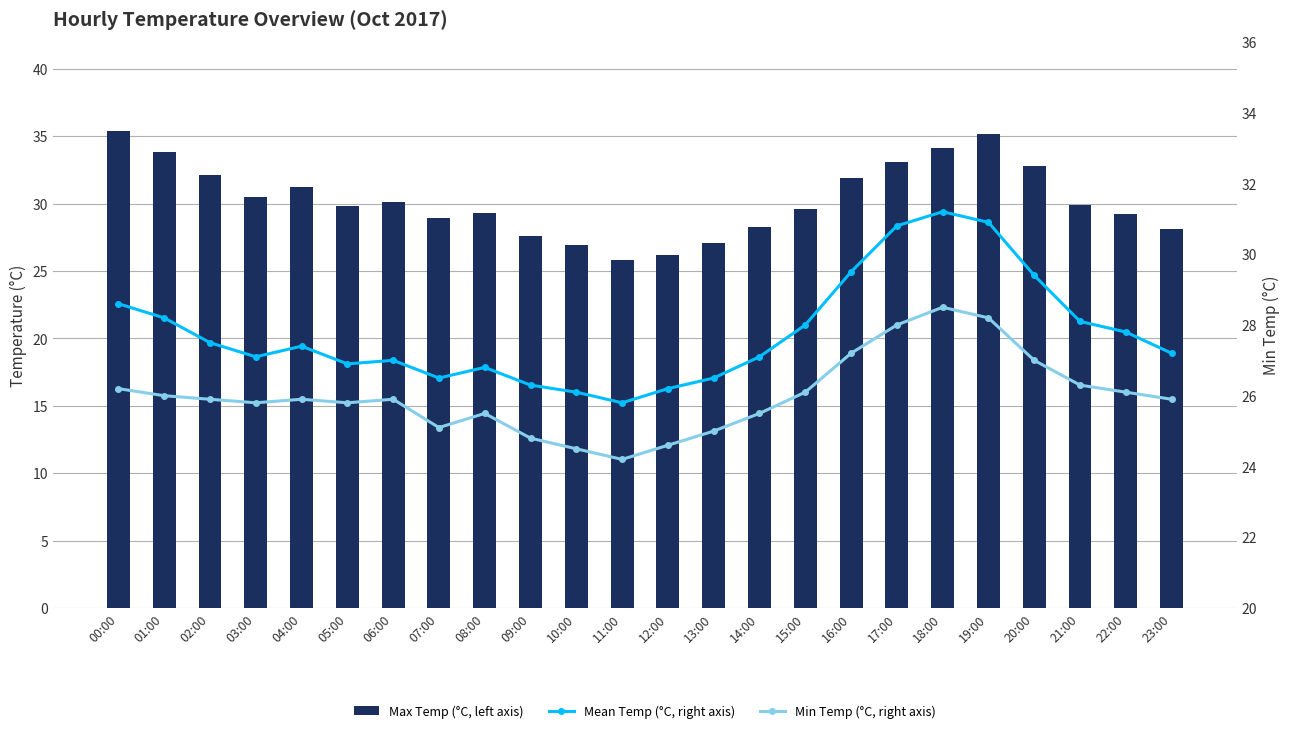

Reading left to right, list all the values displayed in this chart.

Max Temp (°C, left axis): 00:00=35.4	01:00=33.8	02:00=32.1	03:00=30.5	04:00=31.2	05:00=29.8	06:00=30.1	07:00=28.9	08:00=29.3	09:00=27.6	10:00=26.9	11:00=25.8	12:00=26.2	13:00=27.1	14:00=28.3	15:00=29.6	16:00=31.9	17:00=33.1	18:00=34.1	19:00=35.2	20:00=32.8	21:00=29.9	22:00=29.2	23:00=28.1
Mean Temp (°C, right axis): 00:00=28.6	01:00=28.2	02:00=27.5	03:00=27.1	04:00=27.4	05:00=26.9	06:00=27.0	07:00=26.5	08:00=26.8	09:00=26.3	10:00=26.1	11:00=25.8	12:00=26.2	13:00=26.5	14:00=27.1	15:00=28.0	16:00=29.5	17:00=30.8	18:00=31.2	19:00=30.9	20:00=29.4	21:00=28.1	22:00=27.8	23:00=27.2
Min Temp (°C, right axis): 00:00=26.2	01:00=26.0	02:00=25.9	03:00=25.8	04:00=25.9	05:00=25.8	06:00=25.9	07:00=25.1	08:00=25.5	09:00=24.8	10:00=24.5	11:00=24.2	12:00=24.6	13:00=25.0	14:00=25.5	15:00=26.1	16:00=27.2	17:00=28.0	18:00=28.5	19:00=28.2	20:00=27.0	21:00=26.3	22:00=26.1	23:00=25.9